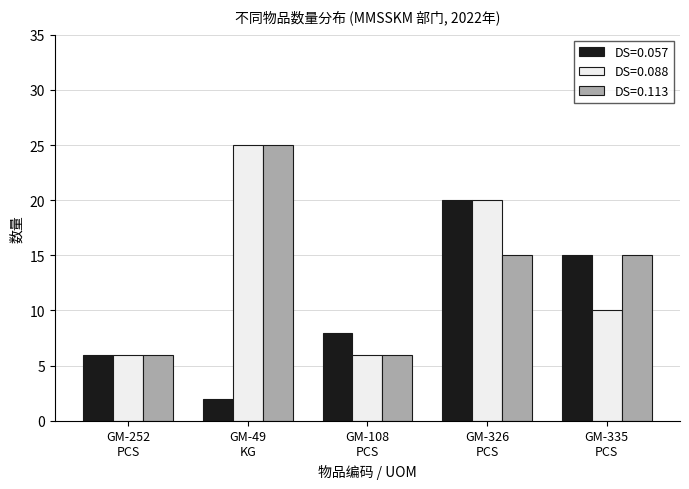

At which category is the sum across all series the highest?

GM-326
PCS